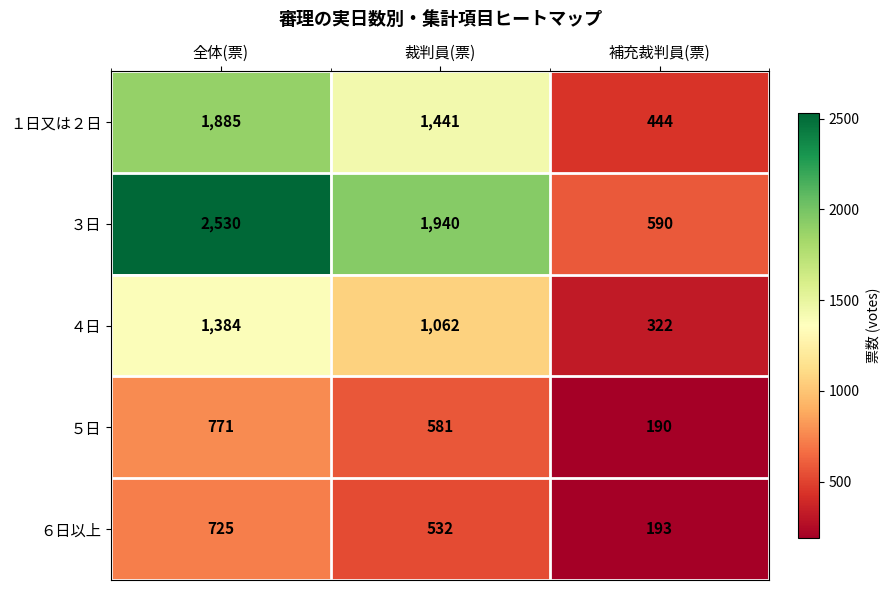

Reading left to right, what are all the values shown in this chart?

１日又は２日: 1885	1441	444
３日: 2530	1940	590
４日: 1384	1062	322
５日: 771	581	190
６日以上: 725	532	193